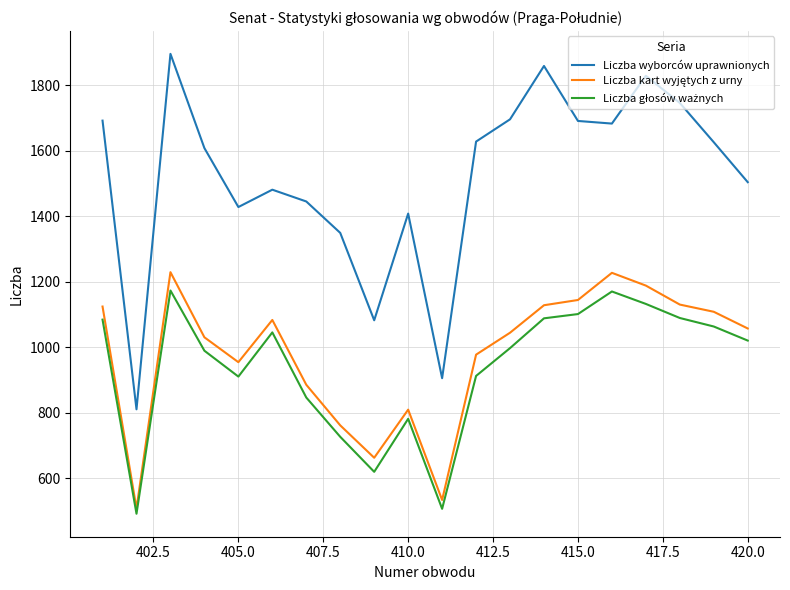

Which series has the widest spread of values?

Liczba wyborców uprawnionych